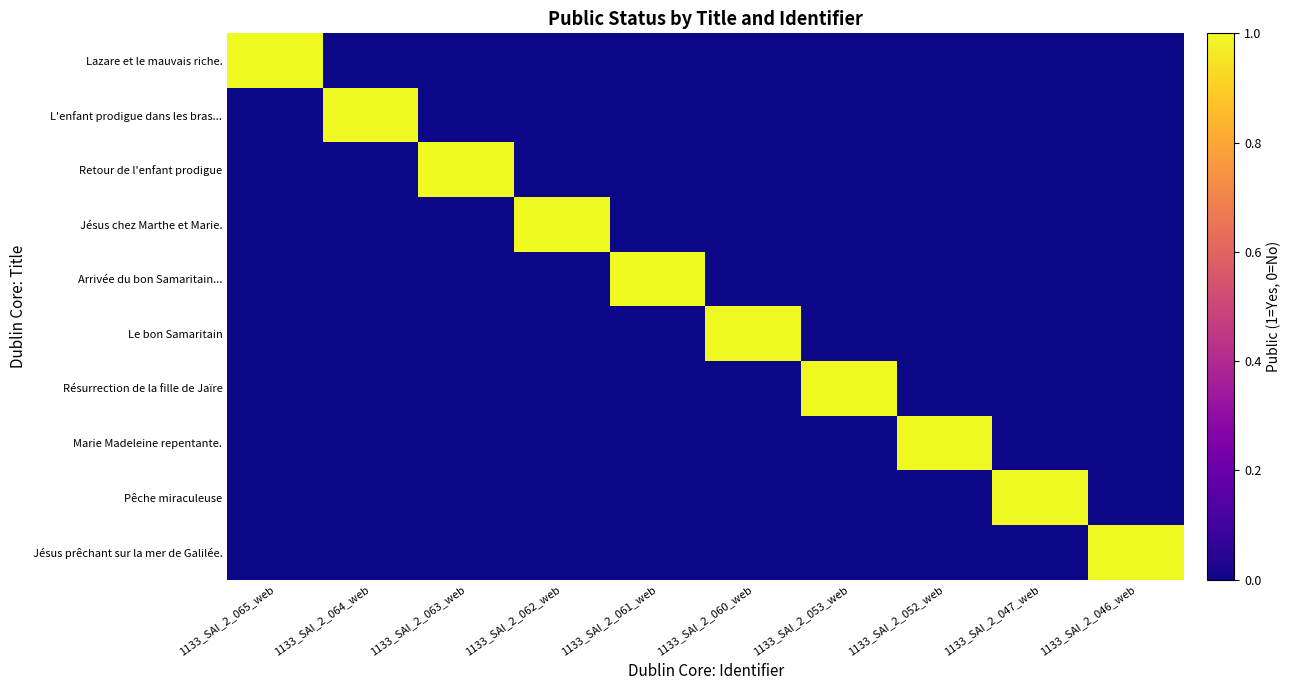

At how many categories does at least one series exceed 0?

10